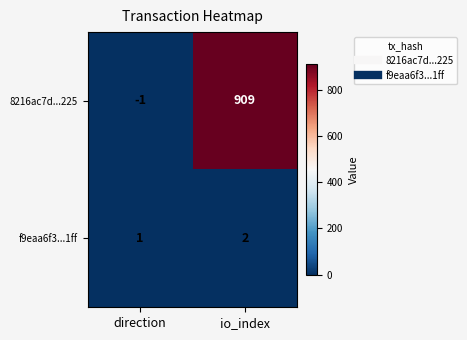

True or false: 8216ac7d...225 has a value of 909 at io_index.

True